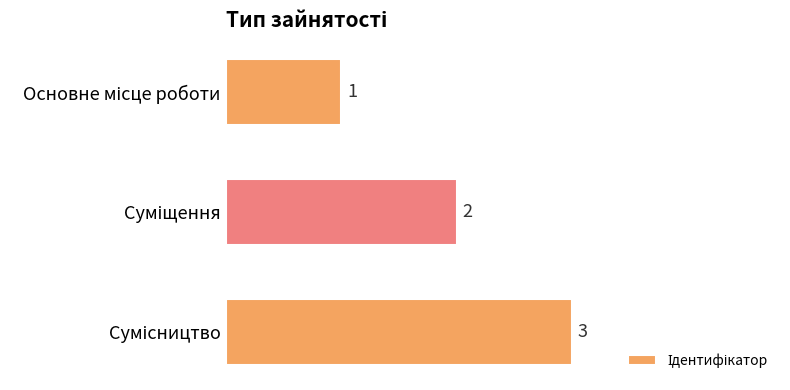

What is the maximum value shown in the chart?

3